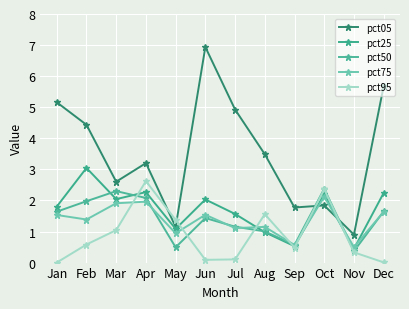

What is the difference between the maximum and minimum values in the pct75 series?

1.6